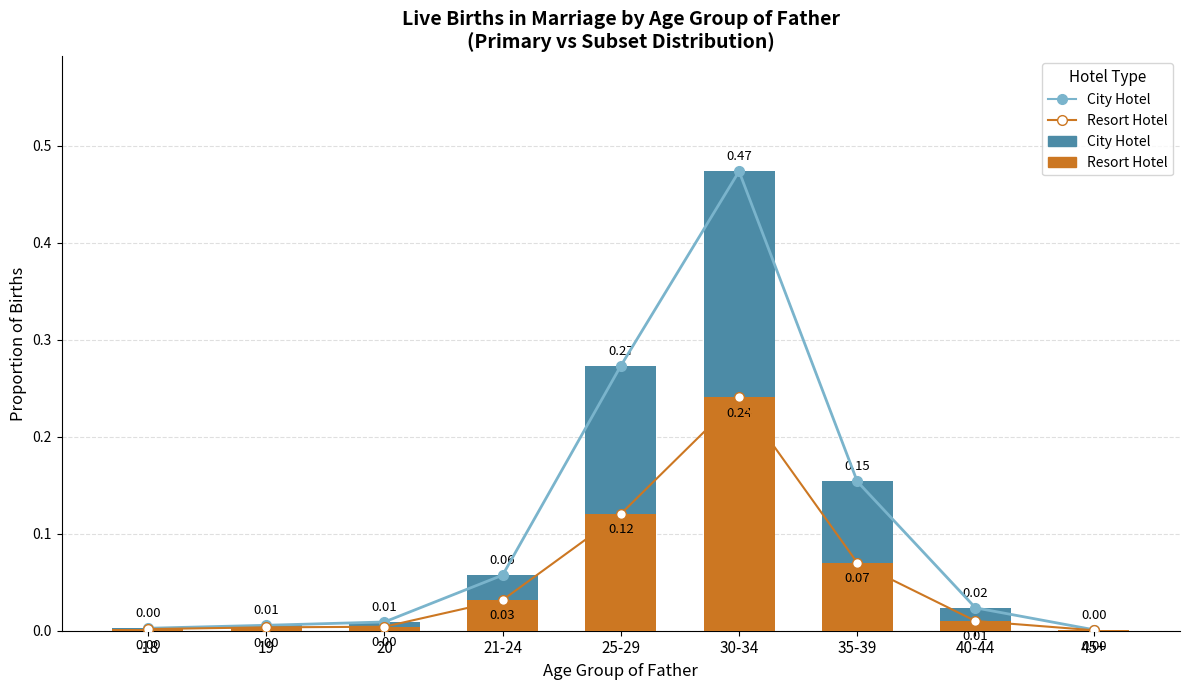

Reading left to right, list all the values displayed in this chart.

City Hotel: -18=0.0	19=0.0	20=0.0	21-24=0.1	25-29=0.3	30-34=0.5	35-39=0.2	40-44=0.0	45+=0.0
Resort Hotel: -18=0.0	19=0.0	20=0.0	21-24=0.0	25-29=0.1	30-34=0.2	35-39=0.1	40-44=0.0	45+=0.0